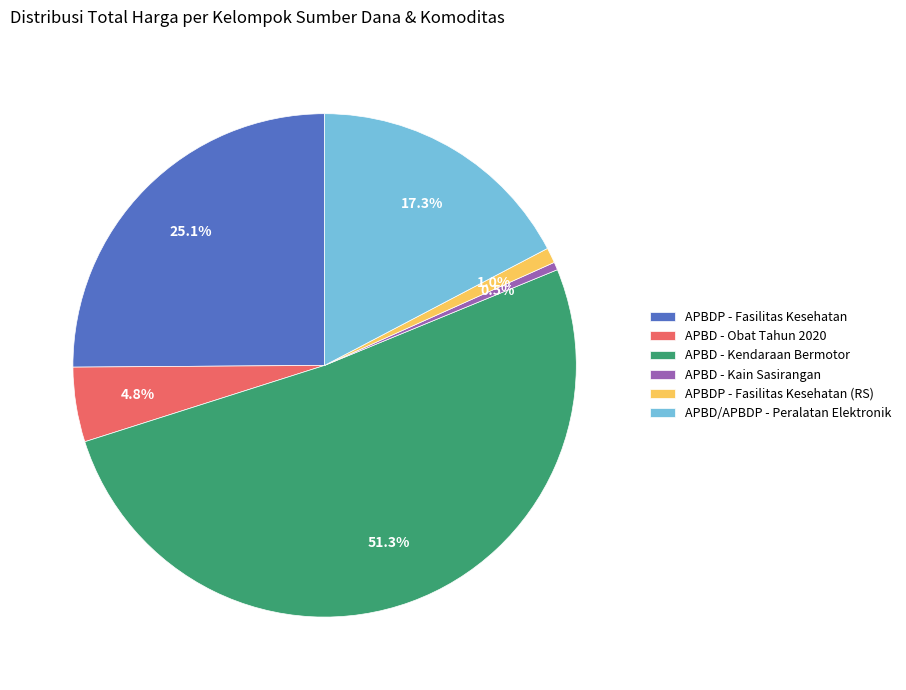

How many segments does this pie chart have?

6